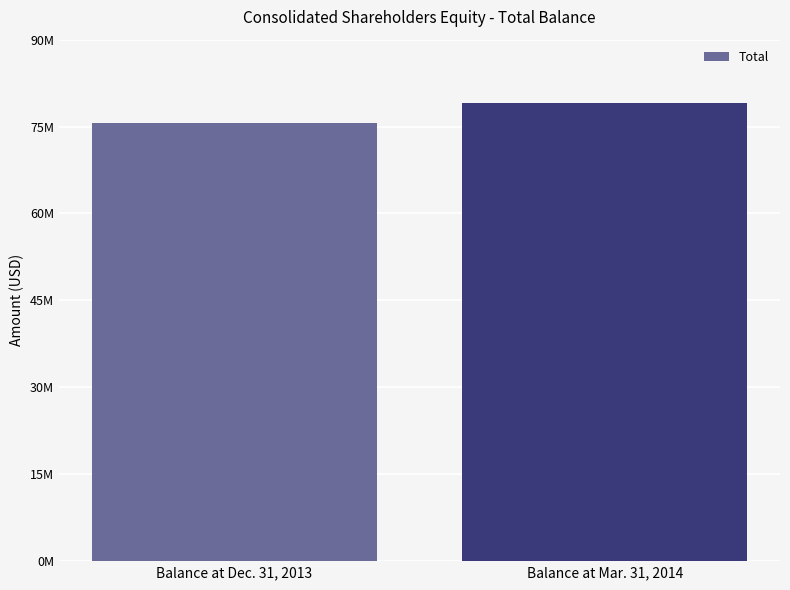

Approximately how many times larger is the value at Balance at Dec. 31, 2013 compared to Balance at Mar. 31, 2014?

1.0